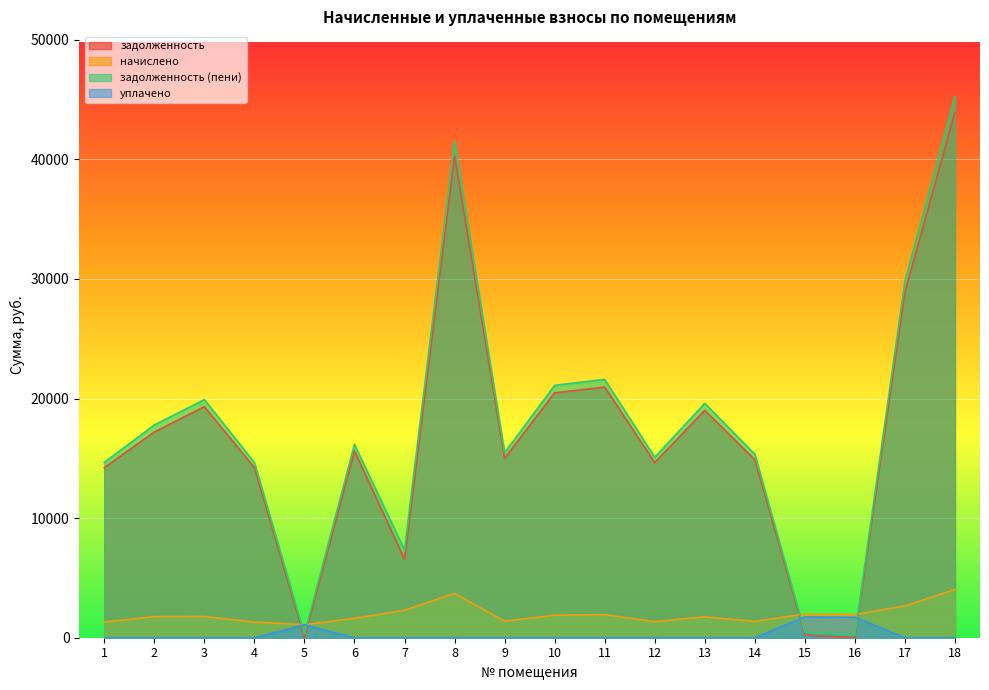

Between 6 and 16, which series saw the biggest shift?

задолженность (пени)